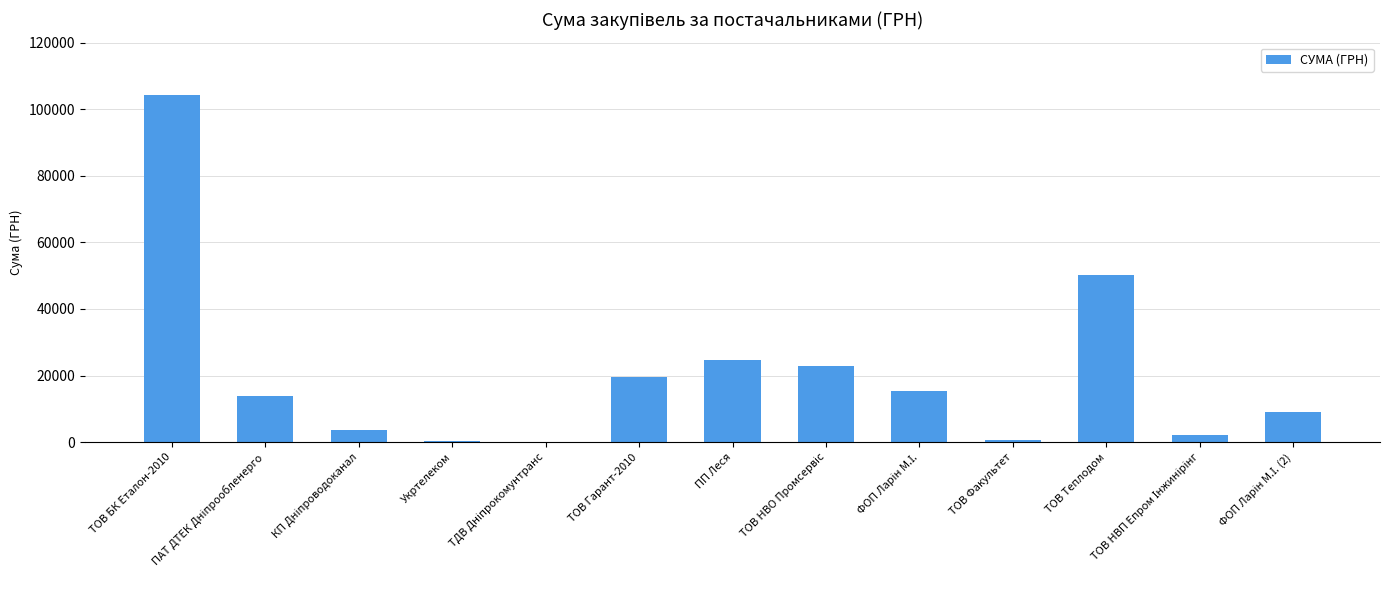

Which category has the highest value across all series?

ТОВ БК Еталон-2010